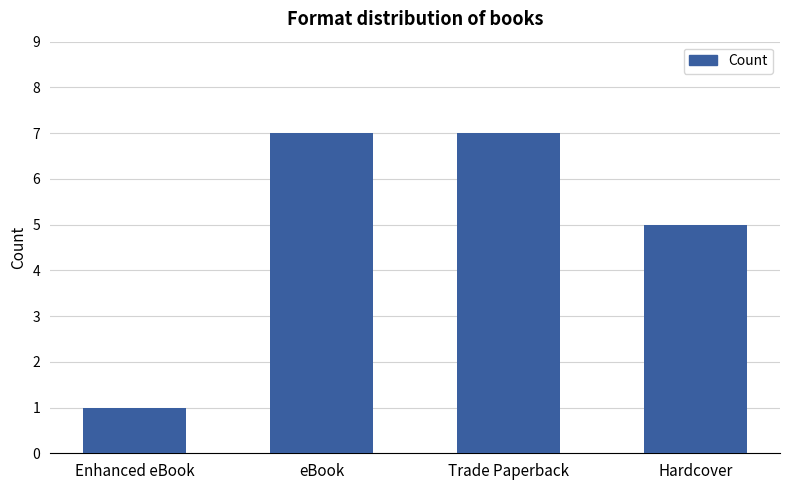

Which label corresponds to the smallest value in the chart?

Enhanced eBook